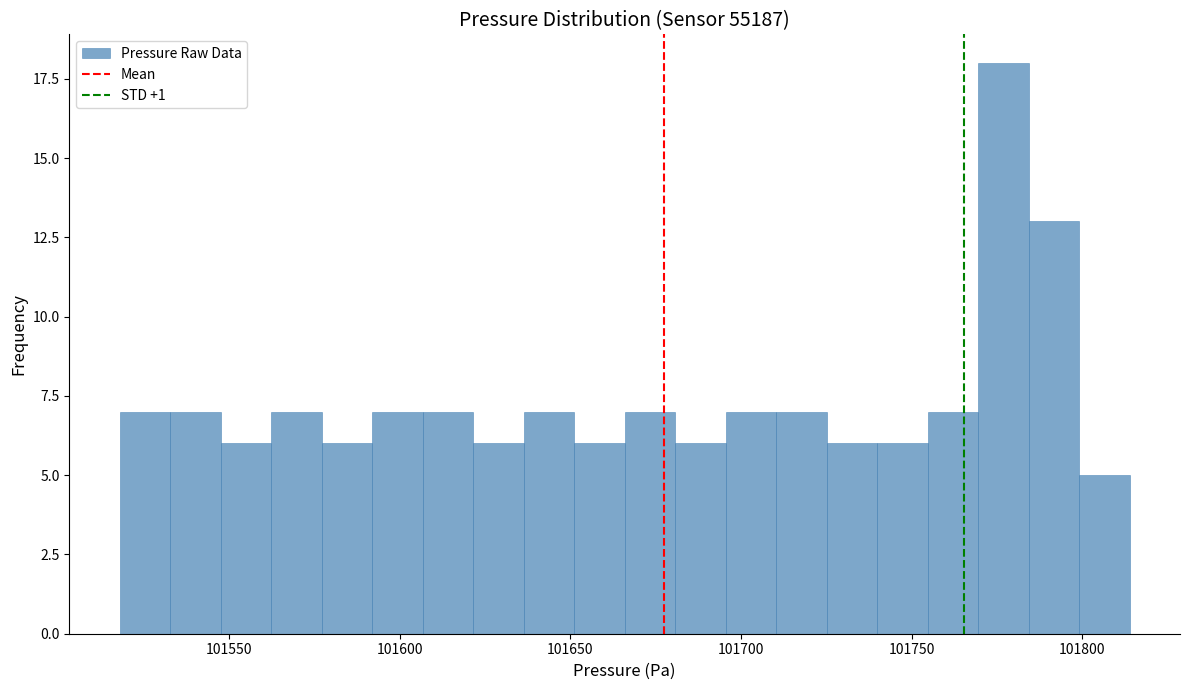

Read against the x-axis, roughly where is the centre of the tallest bar?

101775